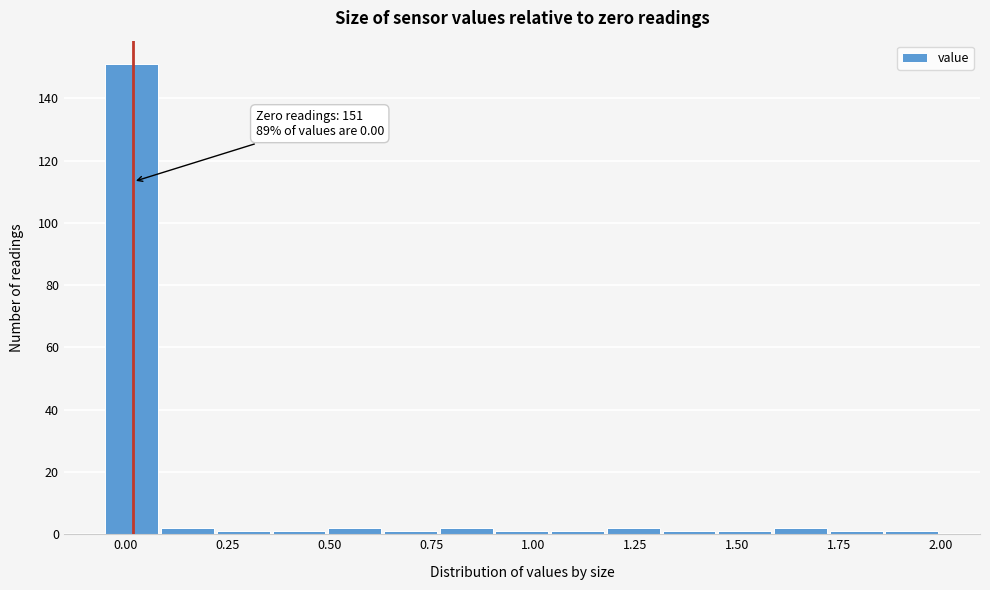

Around what value on the x-axis is the tallest bar? Give the approximate position of its centre, as read against the axis.

0.00